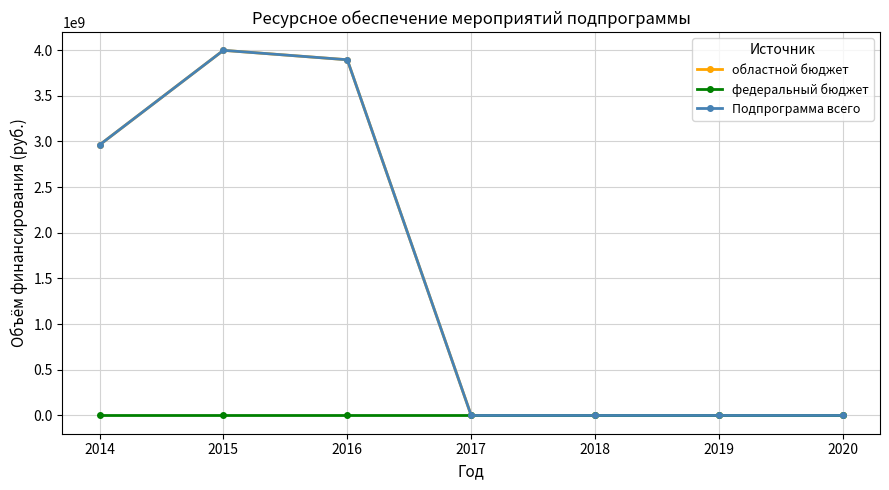

How many lines are shown in the chart?

3